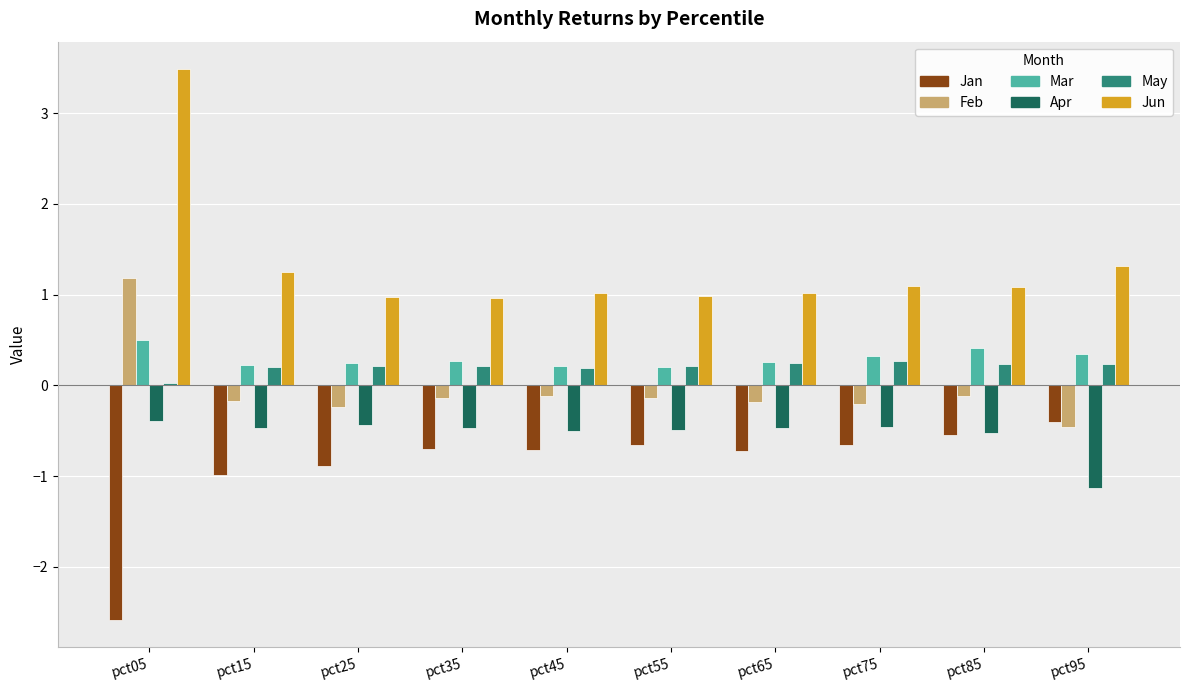

What is the greatest value displayed?

3.5